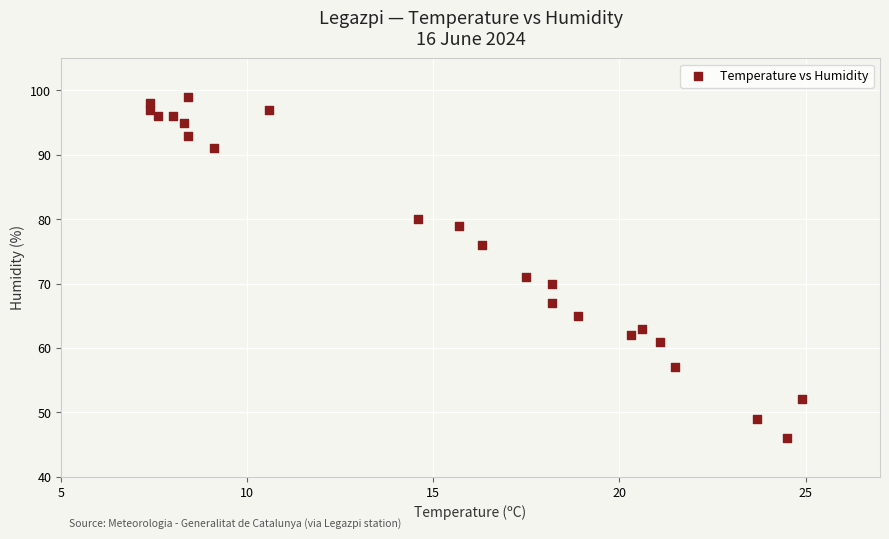

What is the range of Y values (max minus min)?

53